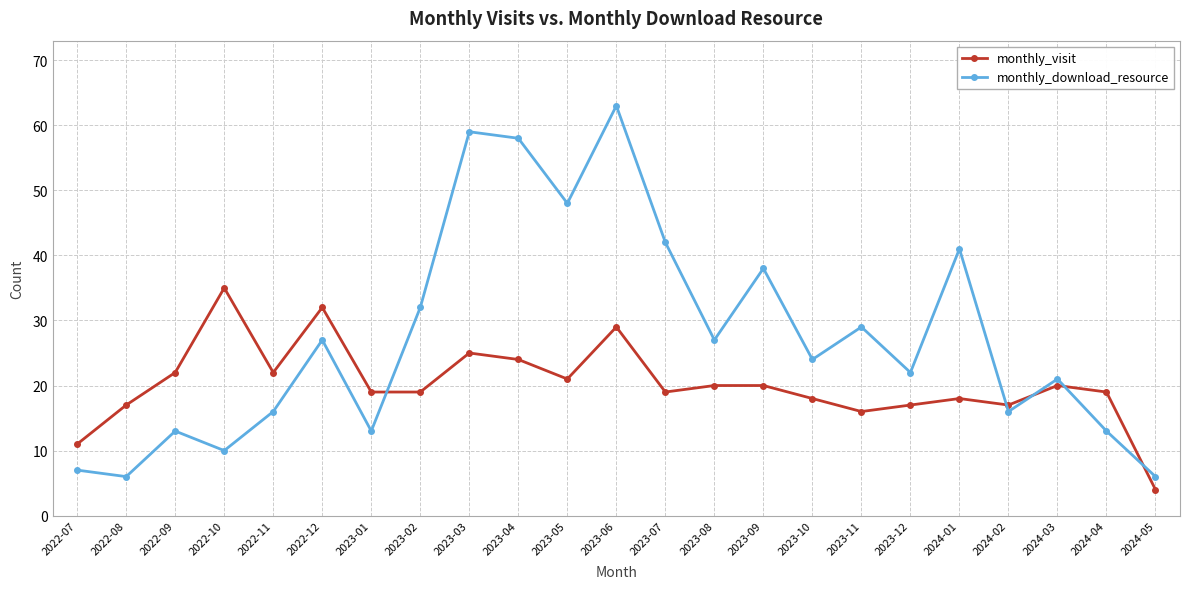

What is the sum of the monthly_download_resource values at 2023-05 and 2022-12?

75